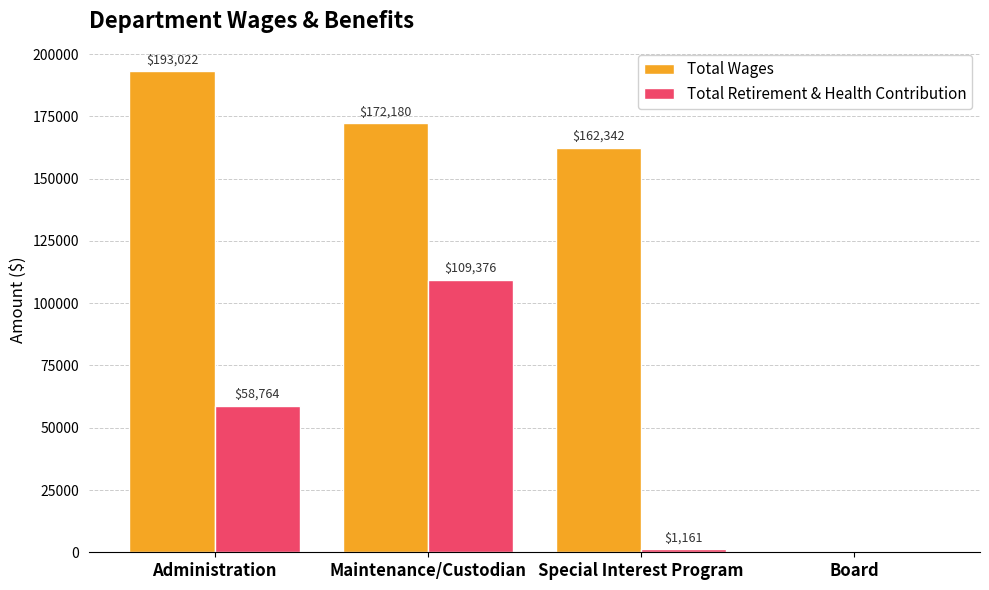

At which category is the sum across all series the highest?

Maintenance/Custodian